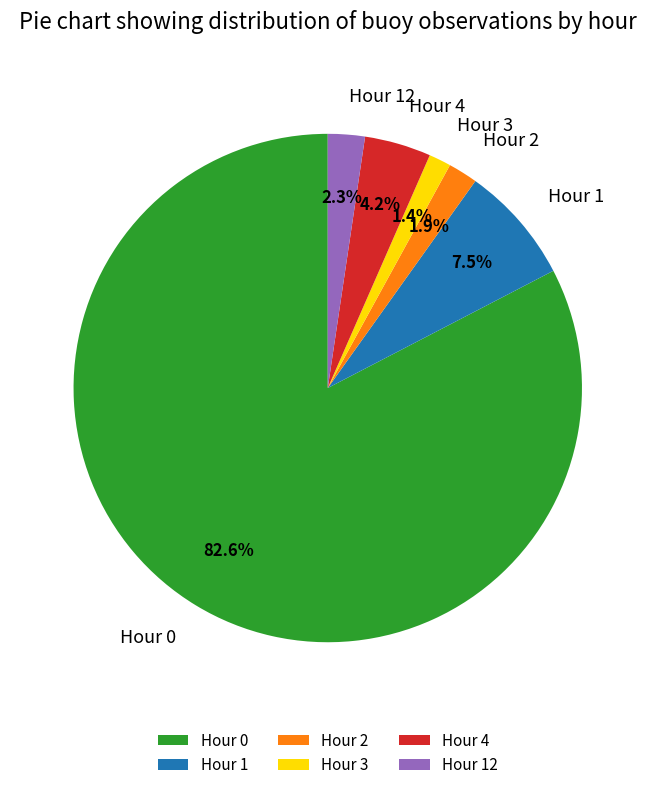

Which category has the biggest portion of the pie?

Hour 0